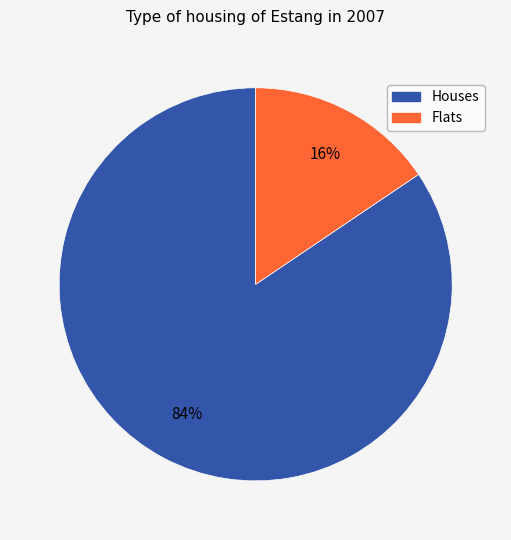

To the nearest percent, what is the average slice percentage?

50%